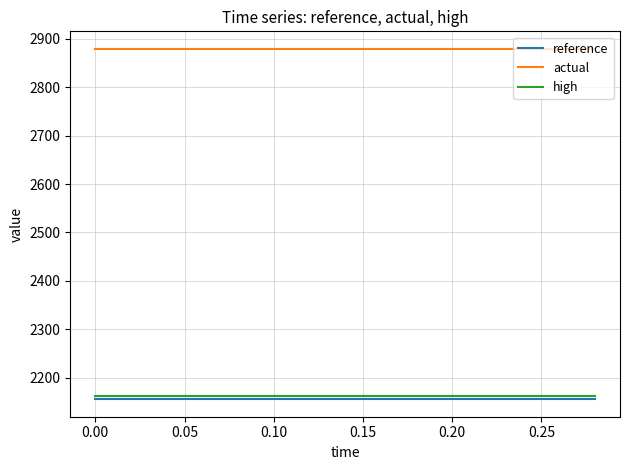

What is the maximum value for actual?

2879.0